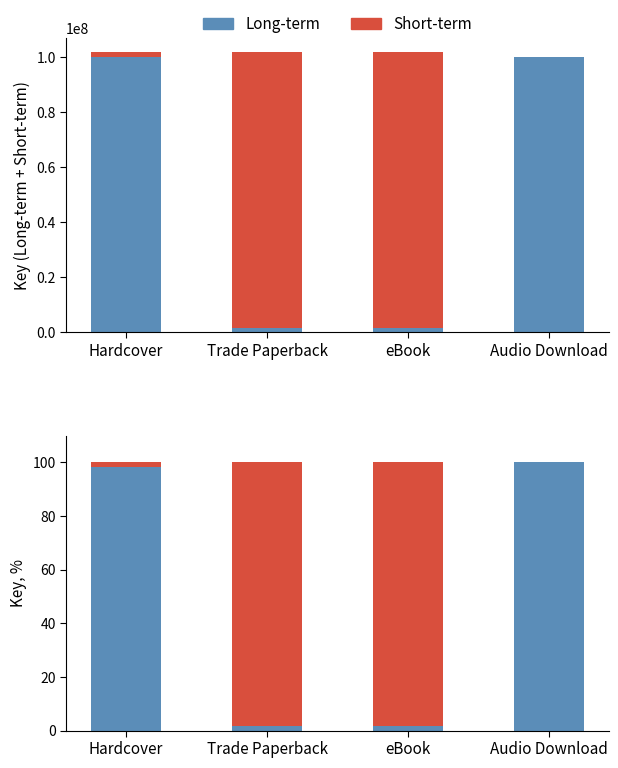

How many data points in Long-term are above 98?

2